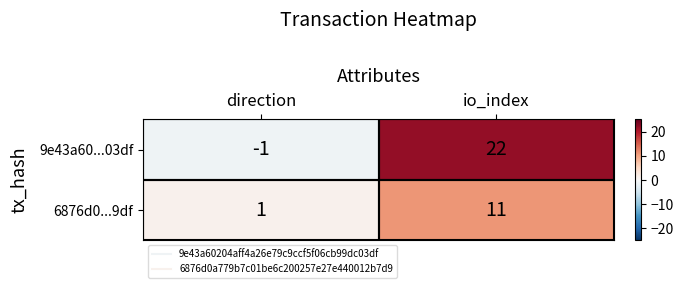

What is the difference between the highest and lowest values at io_index?

11